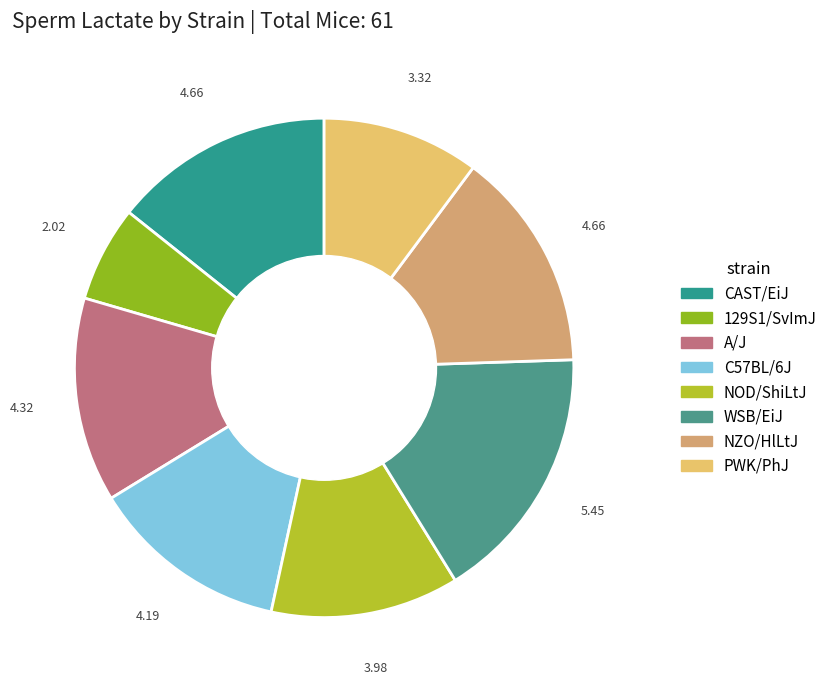

Is it true that PWK/PhJ is 1% of the pie?

False